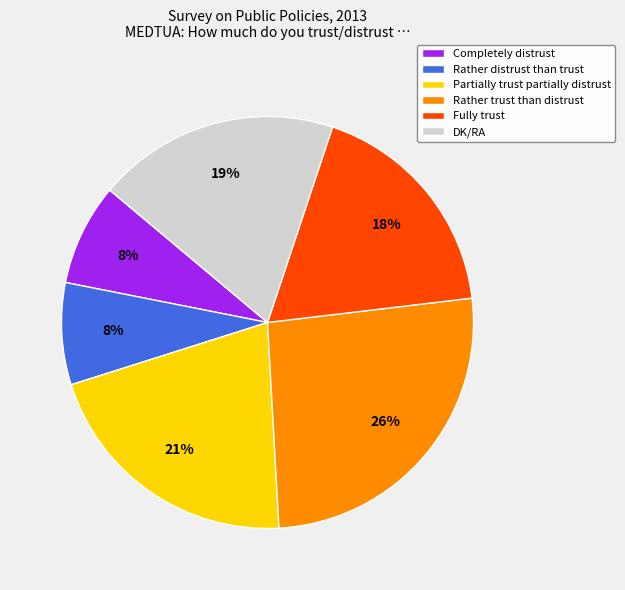

Do Partially trust partially distrust and Completely distrust together represent more than half of the pie?

No